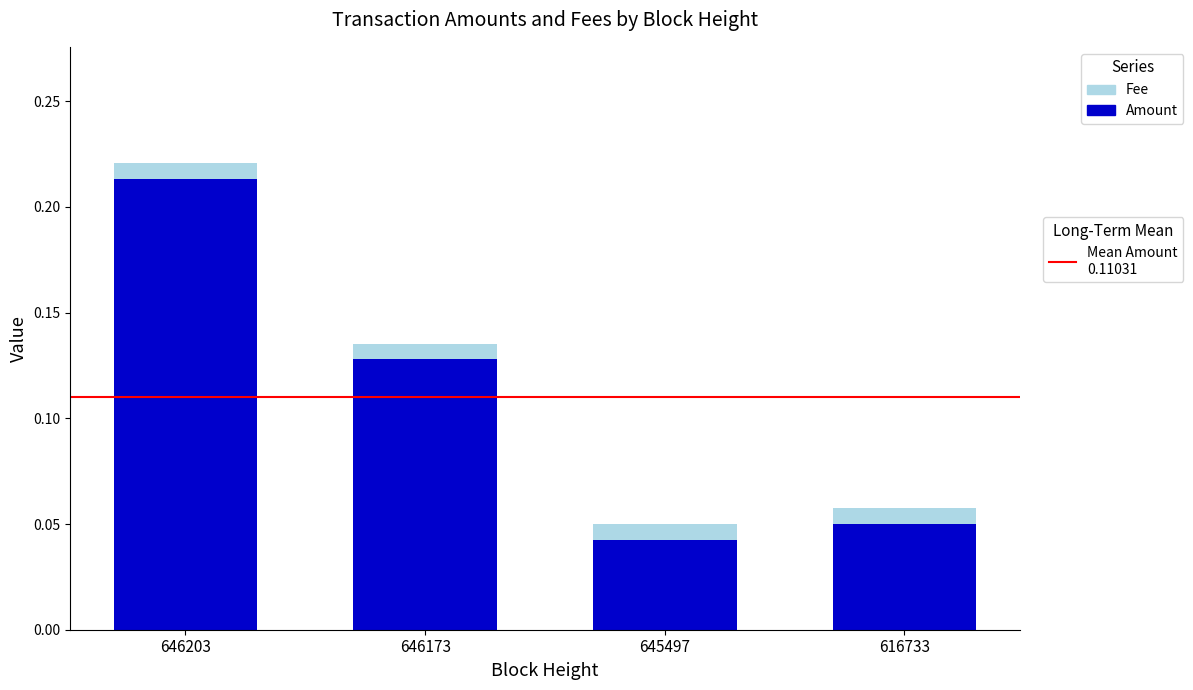

At which category is the sum across all series the highest?

646203